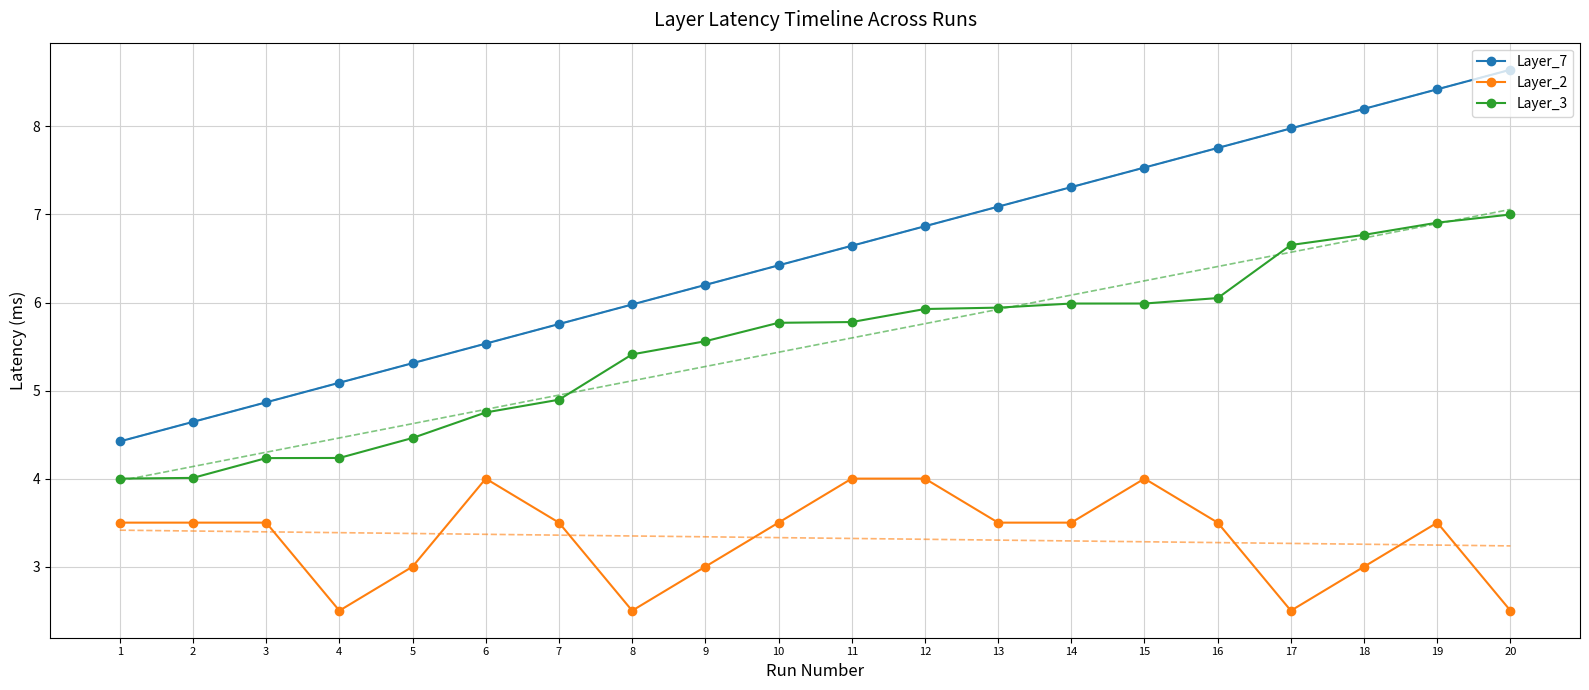

What is the lowest value of the Layer_7 series?

4.4